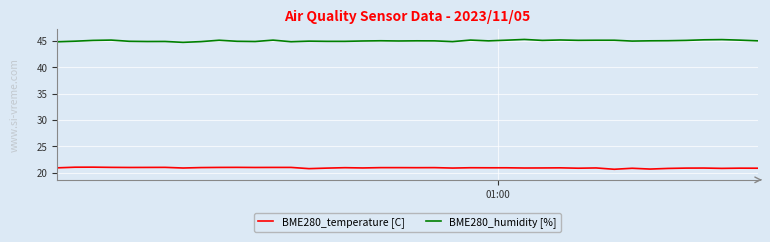

List the series in order of their overall mean, highest first.

BME280_humidity [%], BME280_temperature [C]